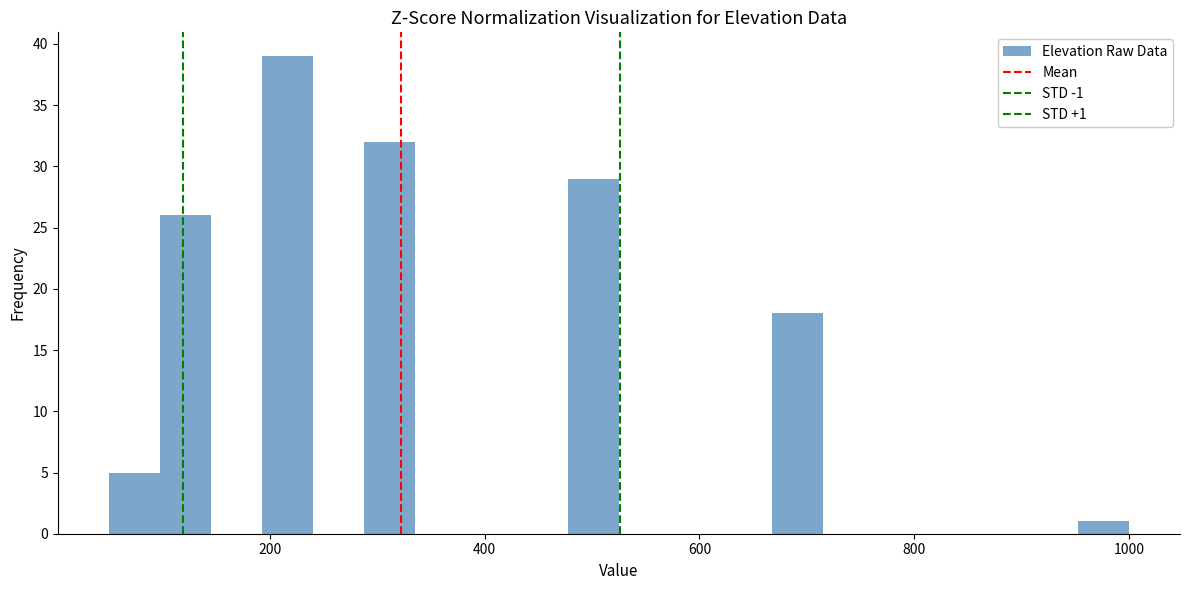

Read against the x-axis, roughly where is the centre of the tallest bar?

220